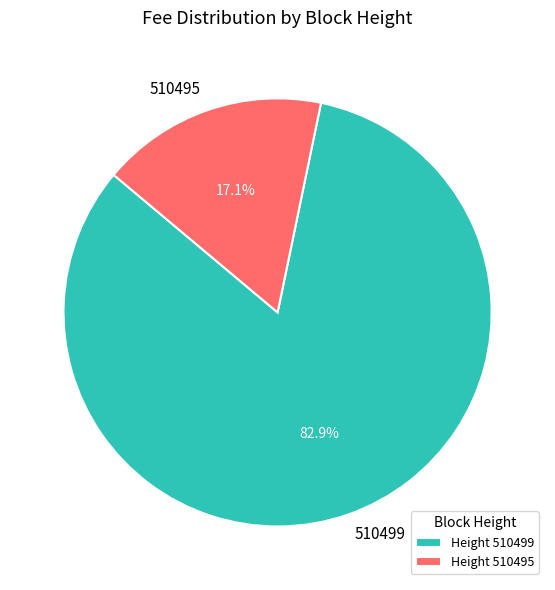

To the nearest percent, what is the combined percentage of 510499 and 510495?

100%